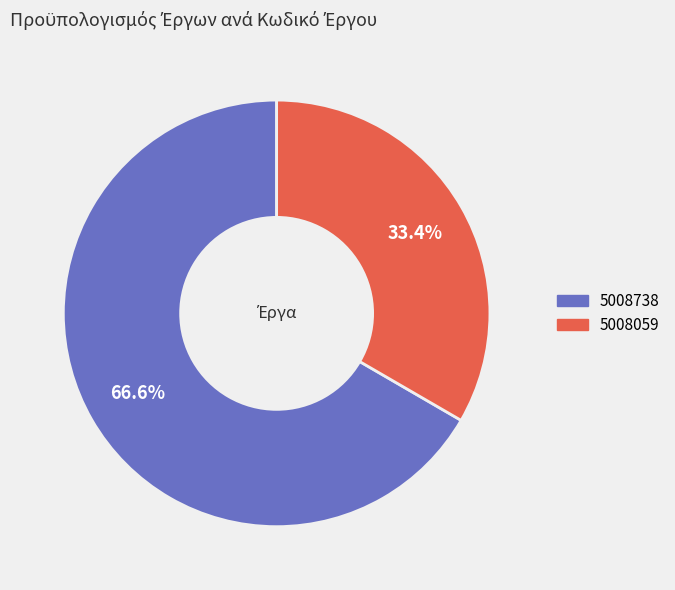

To the nearest percent, what is the difference between the 5008059 and 5008738 slice percentages?

33%